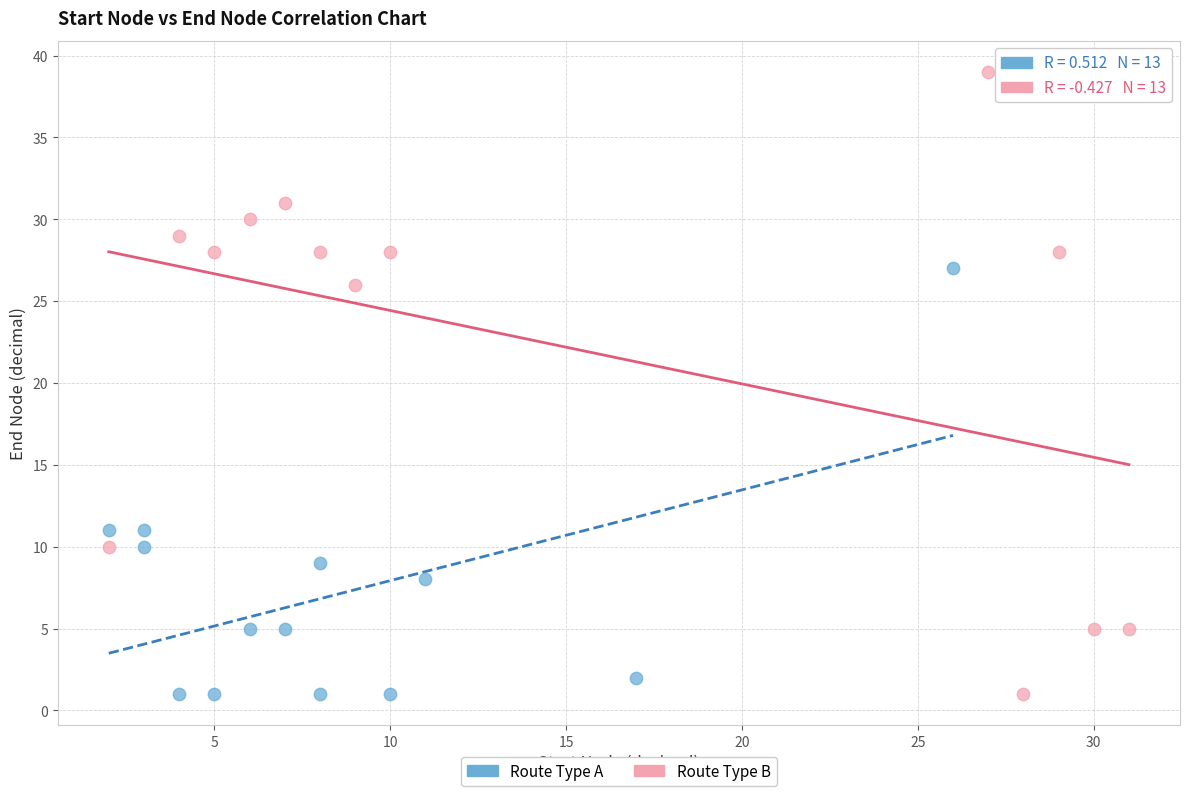

Which series has the widest spread of Y values?

Route Type B